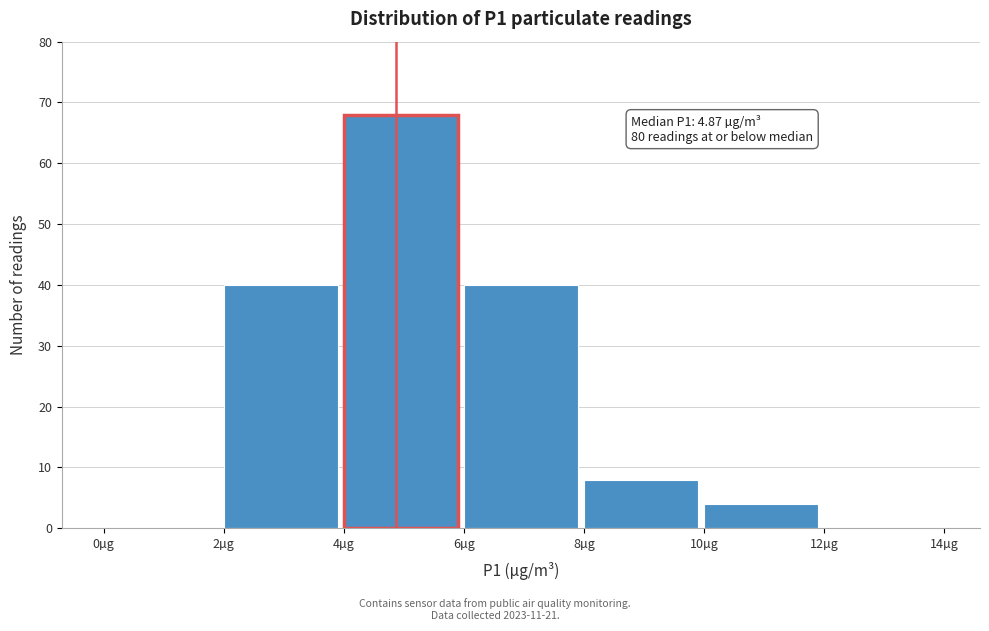

Which range on the x-axis has the tallest bar?

4 to 6